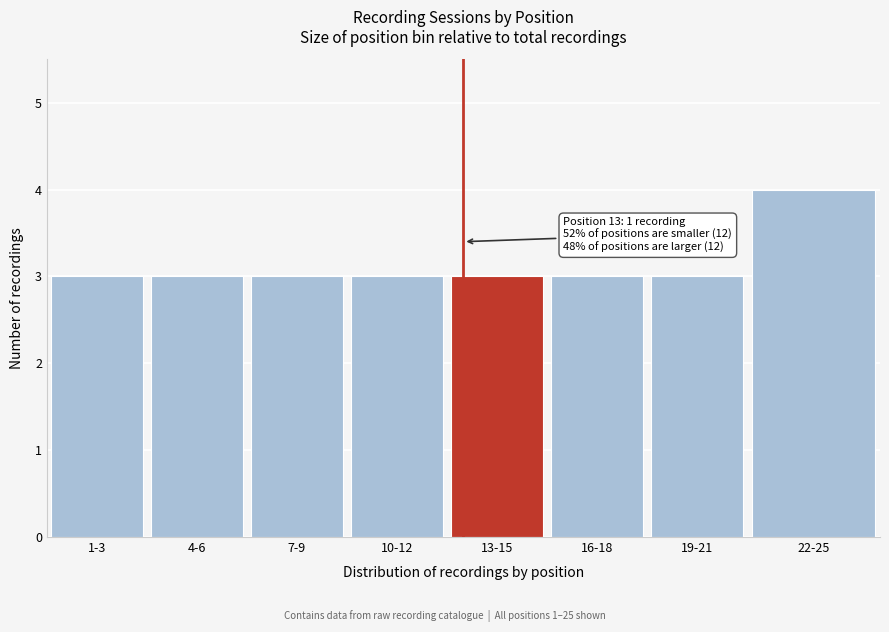

Reading right to left, list all the values displayed in this chart.

4	3	3	3	3	3	3	3